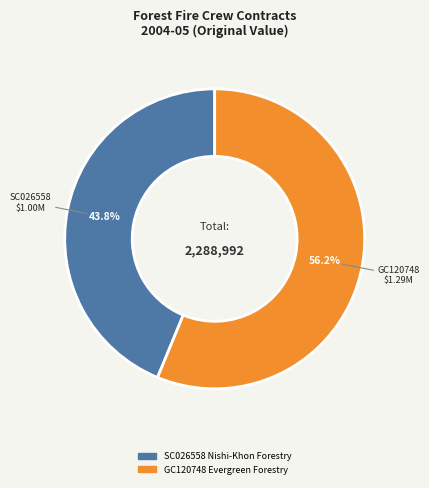

Combined, do SC026558 Nishi-Khon Forestry and GC120748 Evergreen Forestry account for over 50%?

Yes